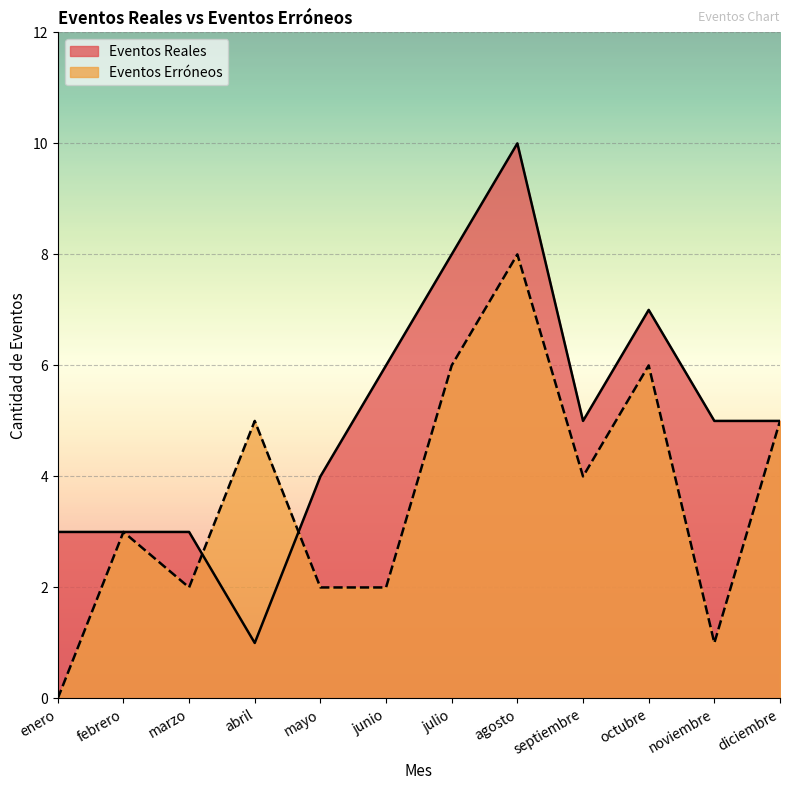

How many Eventos Reales values are between 3 and 7?

9